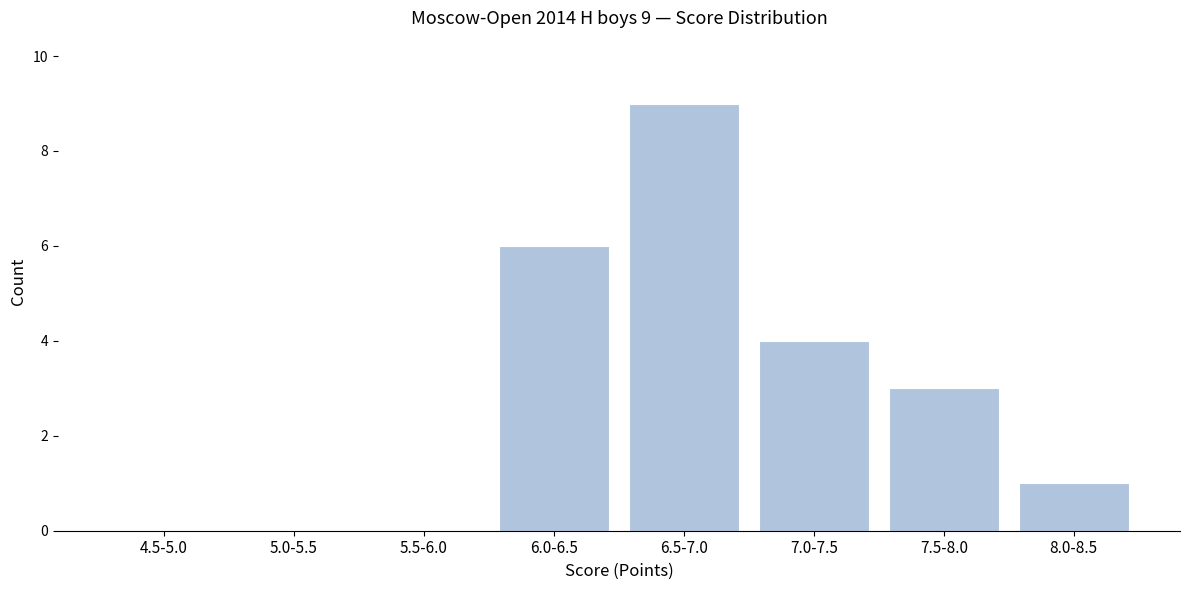

Reading right to left, extract all data points from this chart.

8.0-8.5=1	7.5-8.0=3	7.0-7.5=4	6.5-7.0=9	6.0-6.5=6	5.5-6.0=0	5.0-5.5=0	4.5-5.0=0